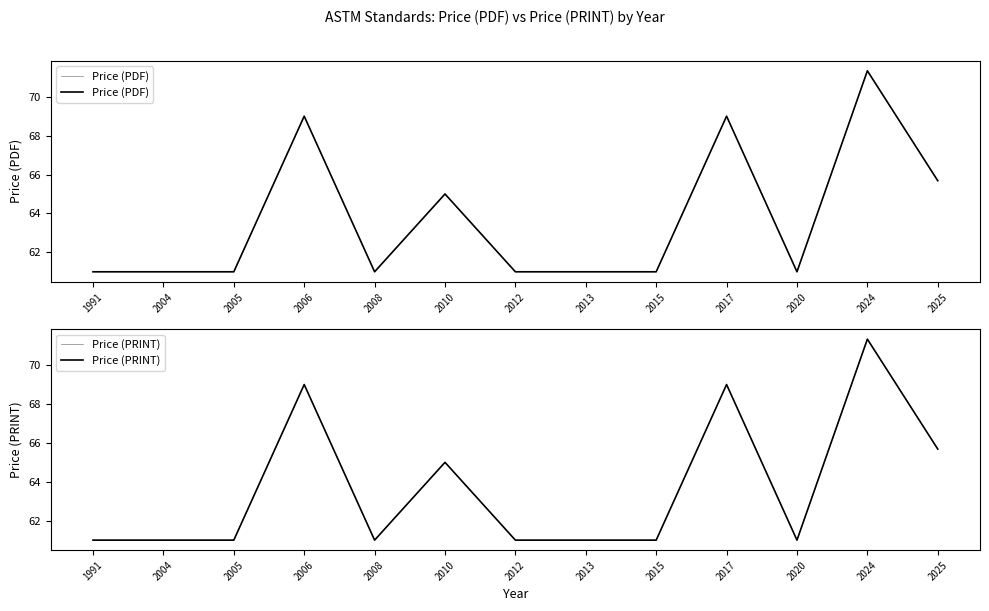

Is the value of Price (PDF) at 2015 greater than the value of Price (PRINT) at 2005?

No